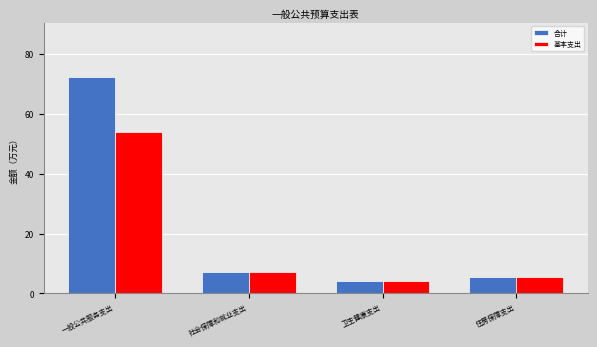

Is it true that 基本支出 equals 21.1 at 一般公共服务支出?

False